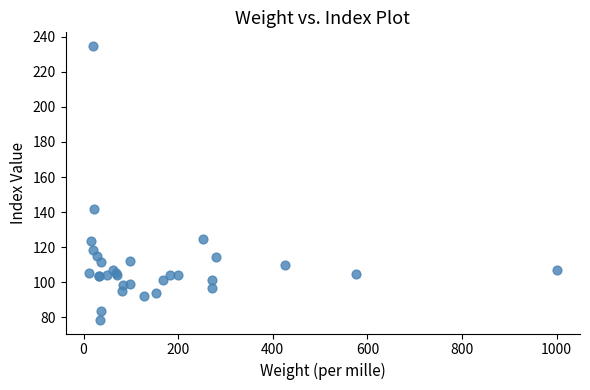

What Y value in the scatter plot is closest to 156?

141.9